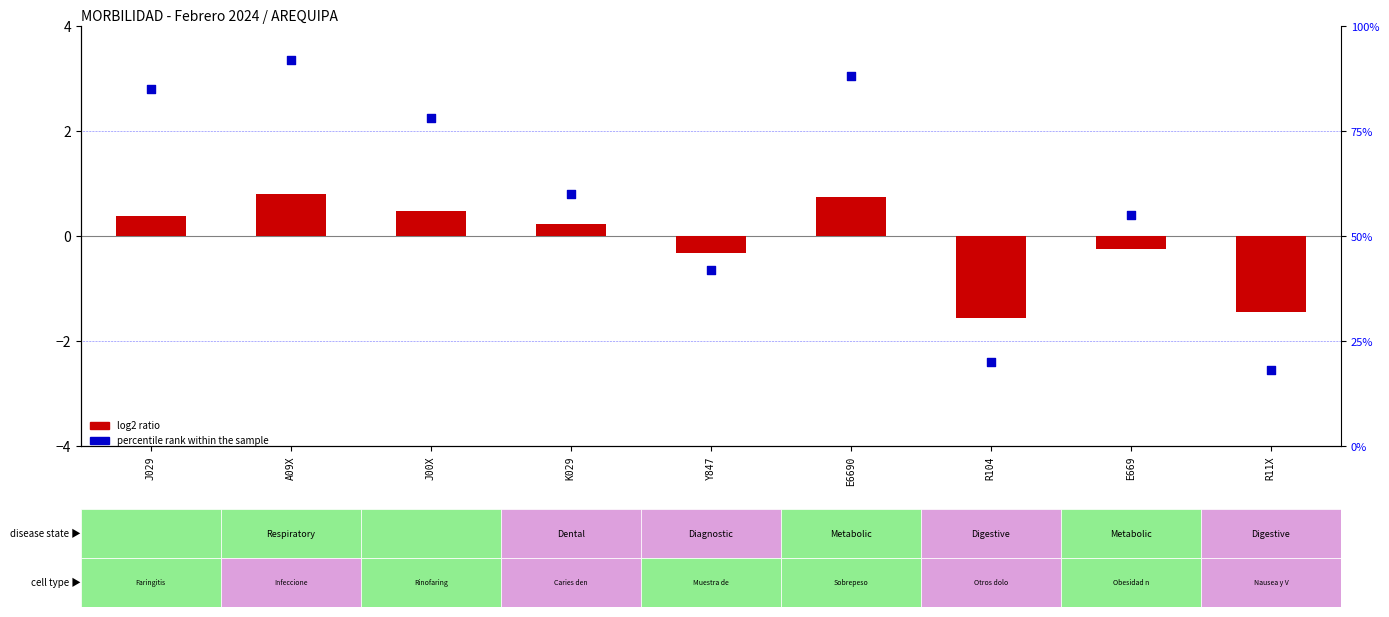

At how many categories does at least one series exceed 23?

7